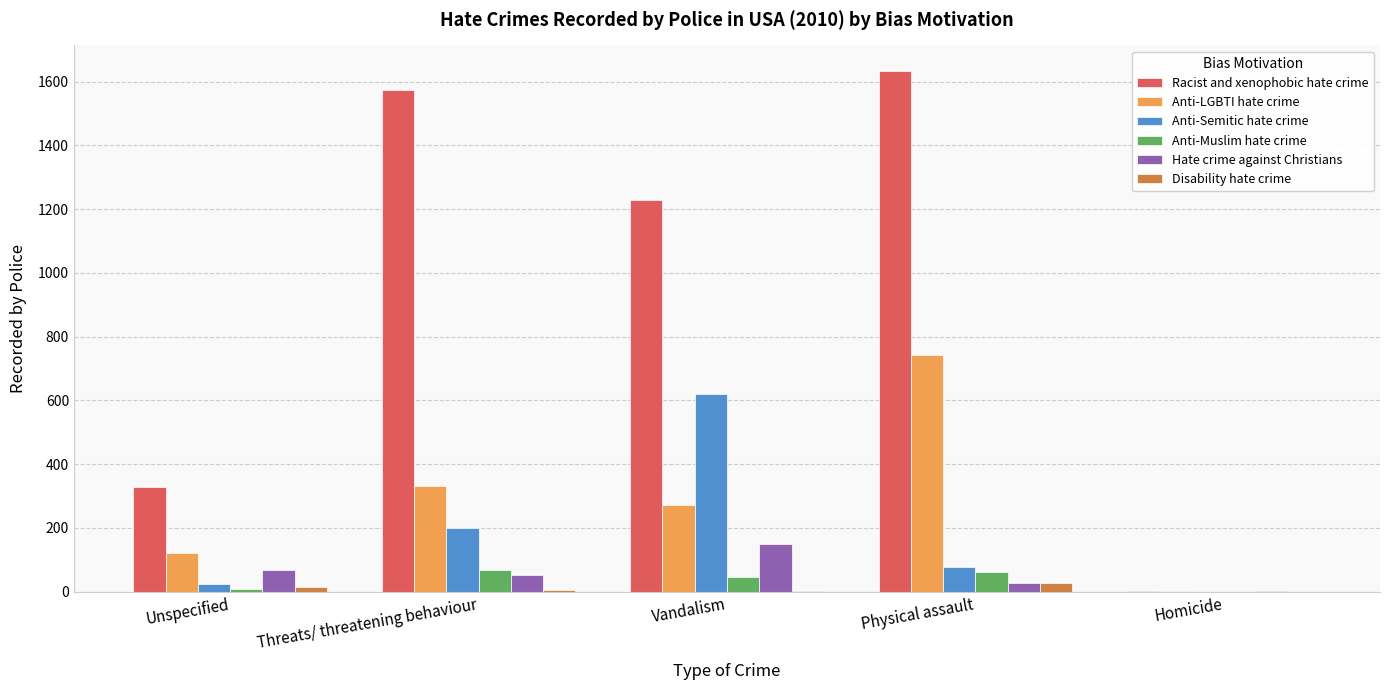

Is it true that Anti-Muslim hate crime equals 0 at Homicide?

True